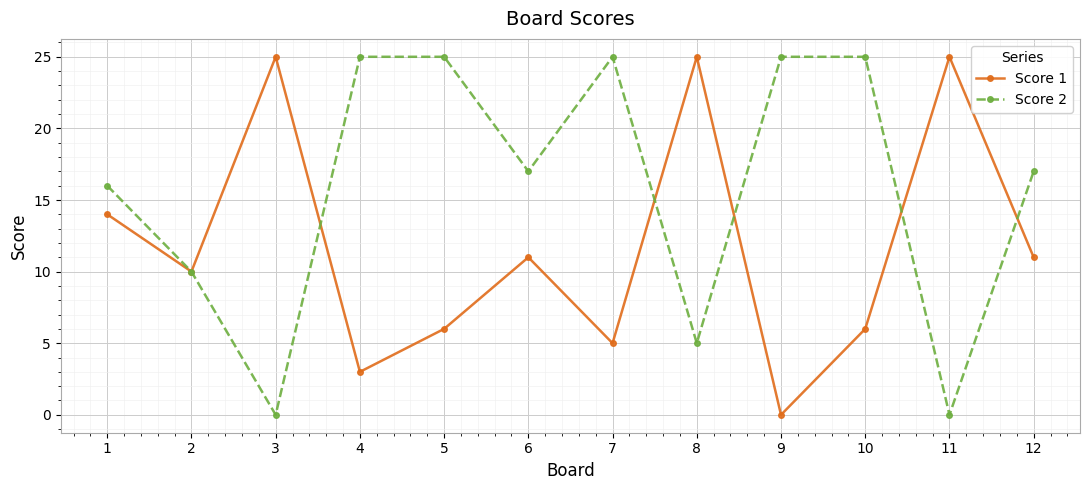

How many categories are shown in the chart?

12